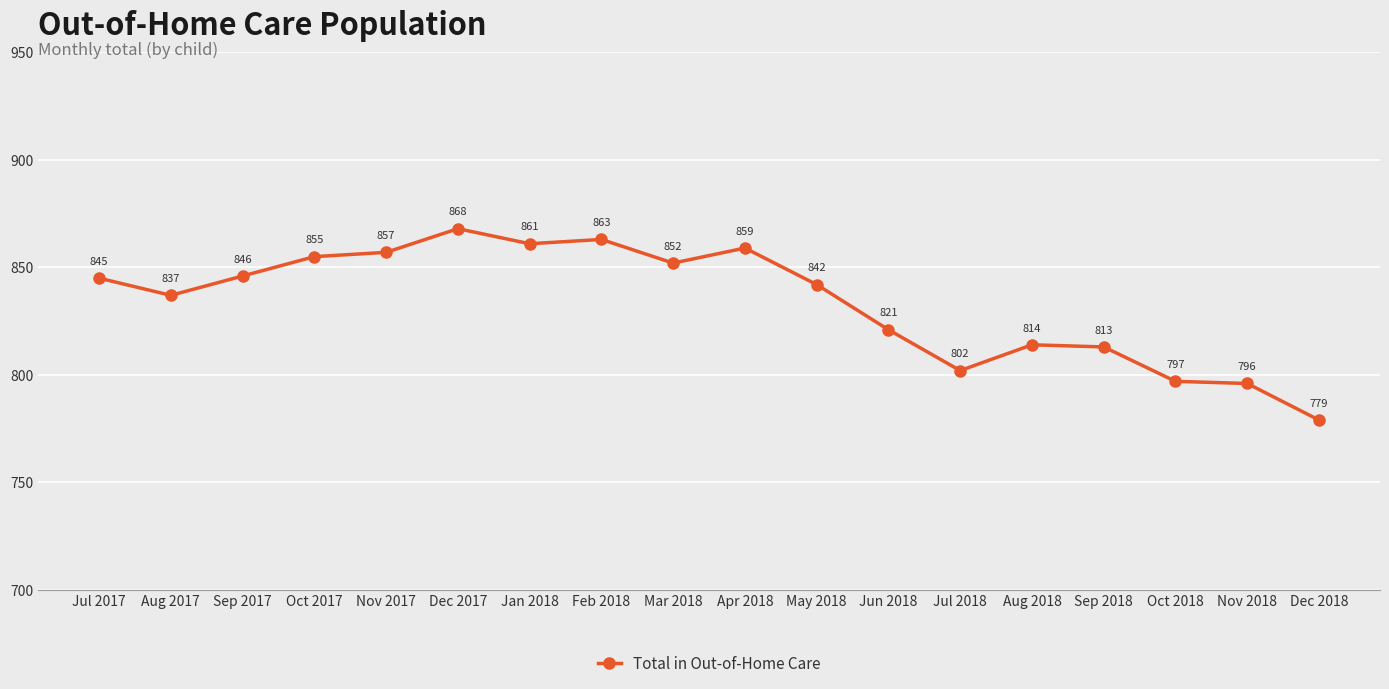

Count the number of categories in the chart.

18